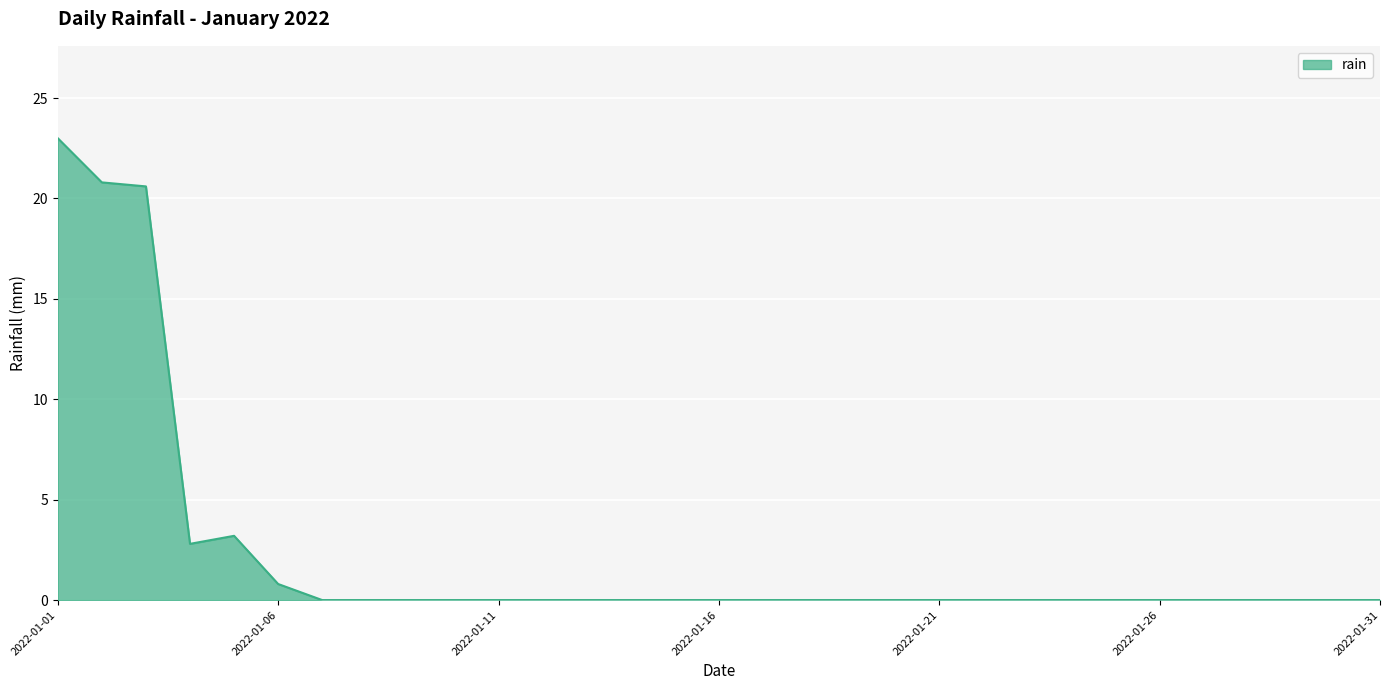

What is the maximum value shown in the chart?

23.0